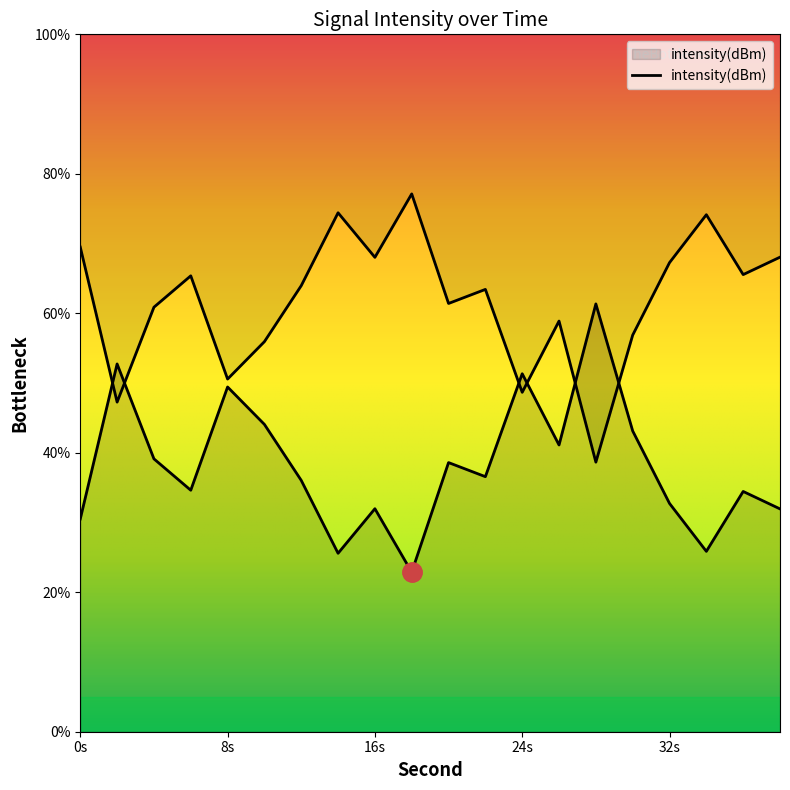

What is the approximate value at 6?

34.6